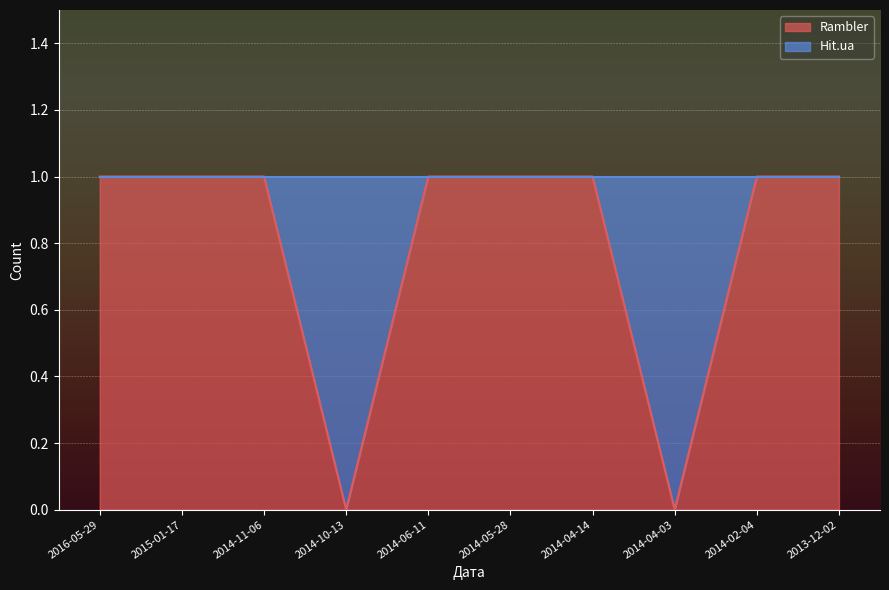

Reading left to right, transcribe all the data shown in this chart.

1	1	1	0	1	1	1	0	1	1